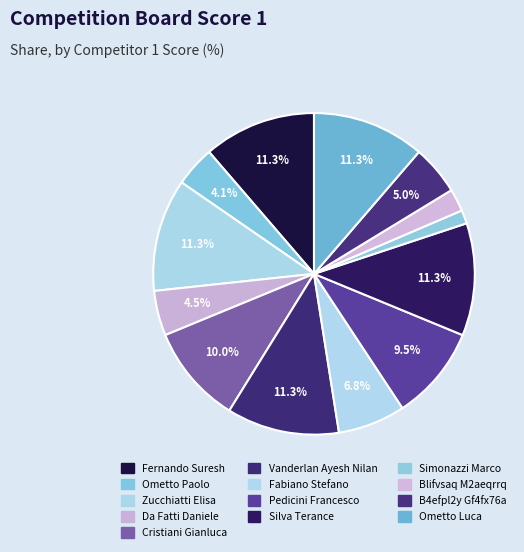

Which slice is the largest?

Fernando Suresh